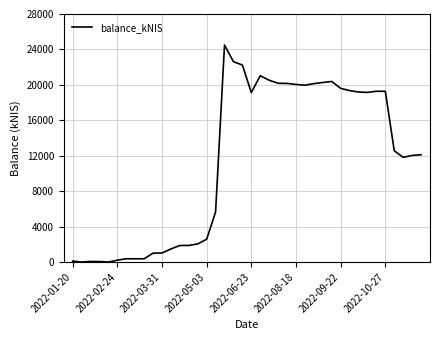

How many lines are shown in the chart?

1